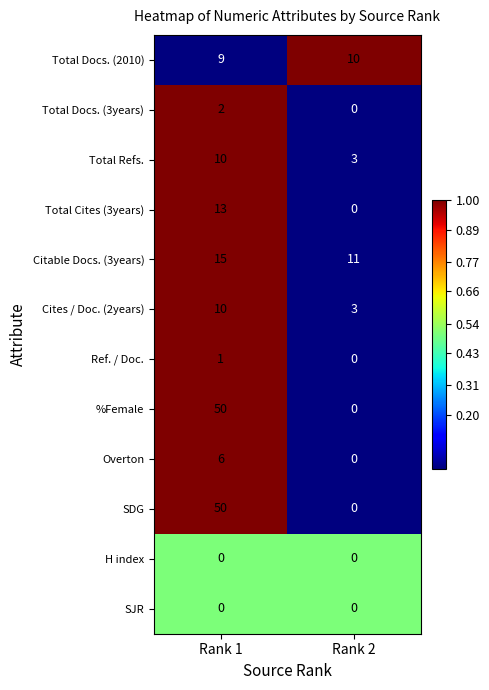

At which label is Total Cites (3years) closest to 6?

Rank 2